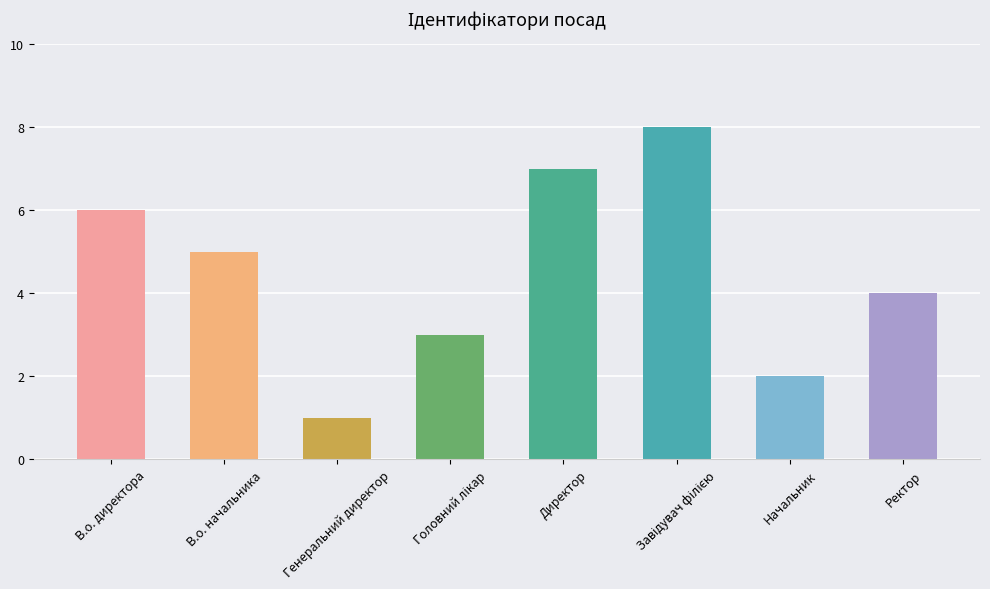

What is the change in value from Директор to Начальник?

-5